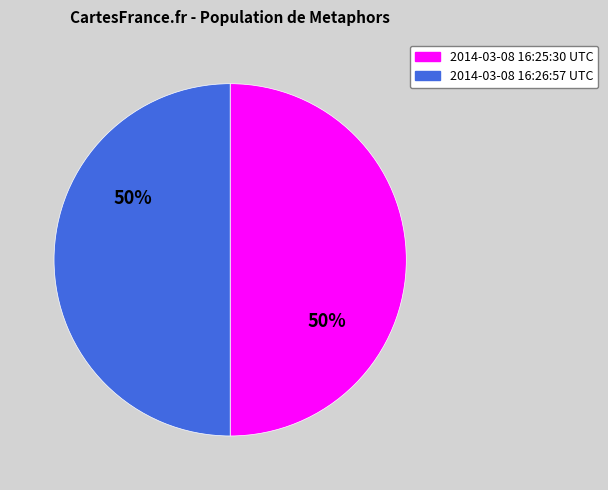

To the nearest percent, what percentage of the pie is 2014-03-08 16:26:57 UTC?

50%